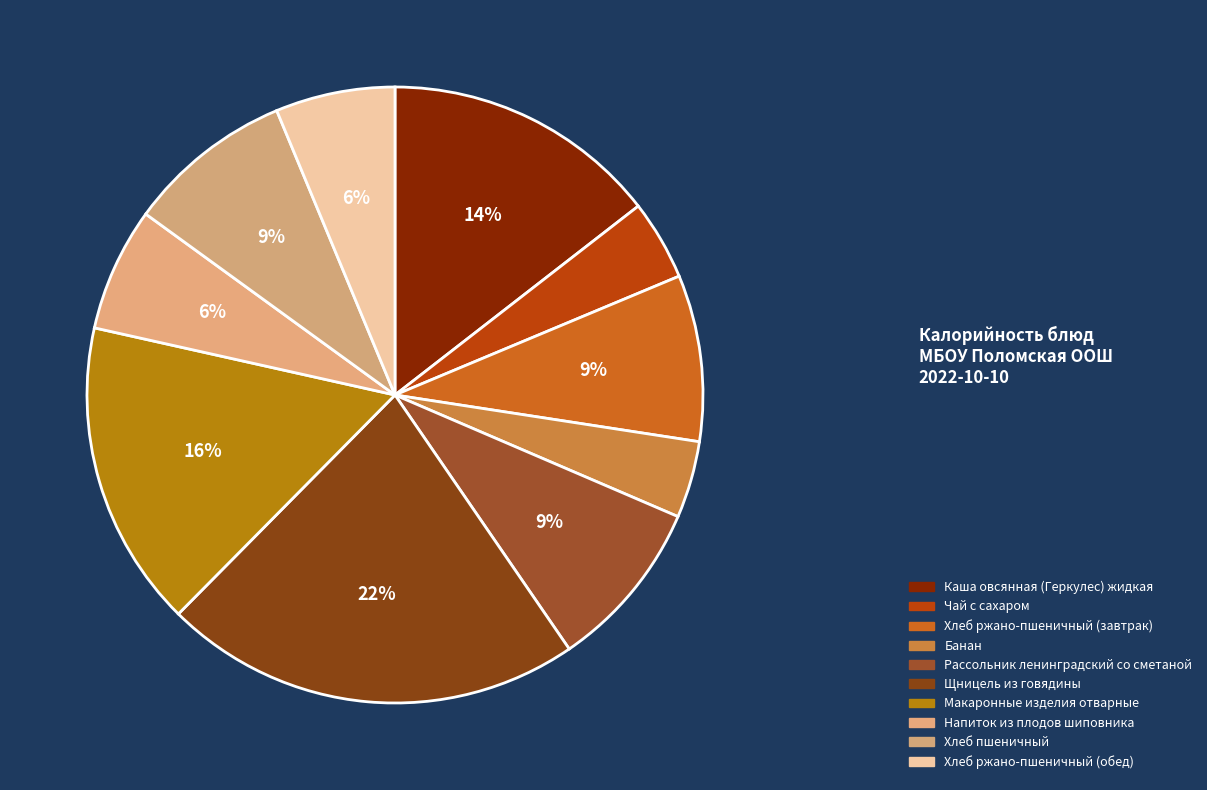

How many segments does this pie chart have?

10